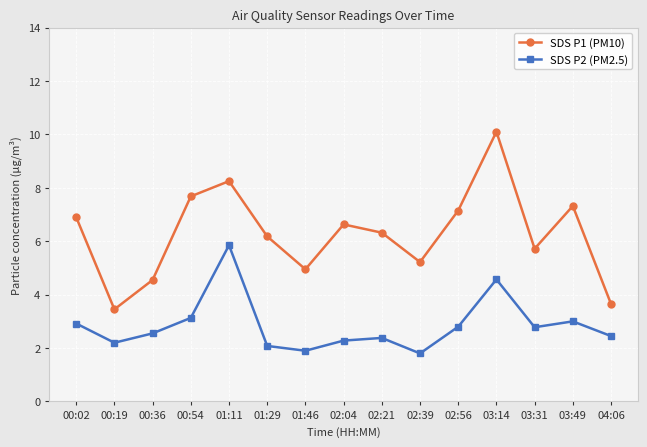

How many series are shown in this chart?

2